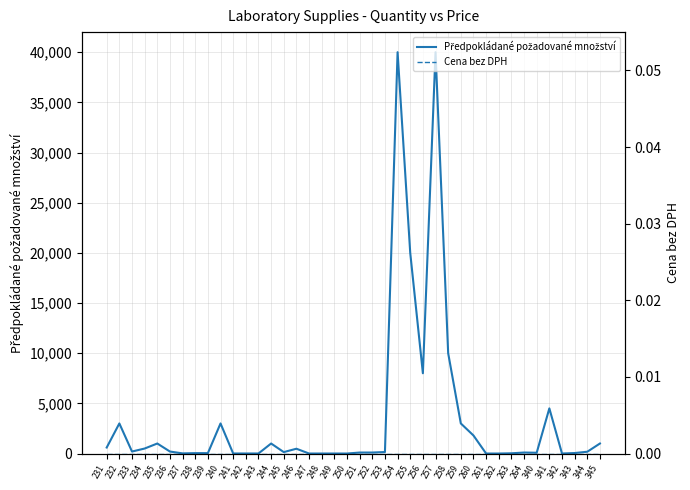

At which category is the sum across all series the highest?

254